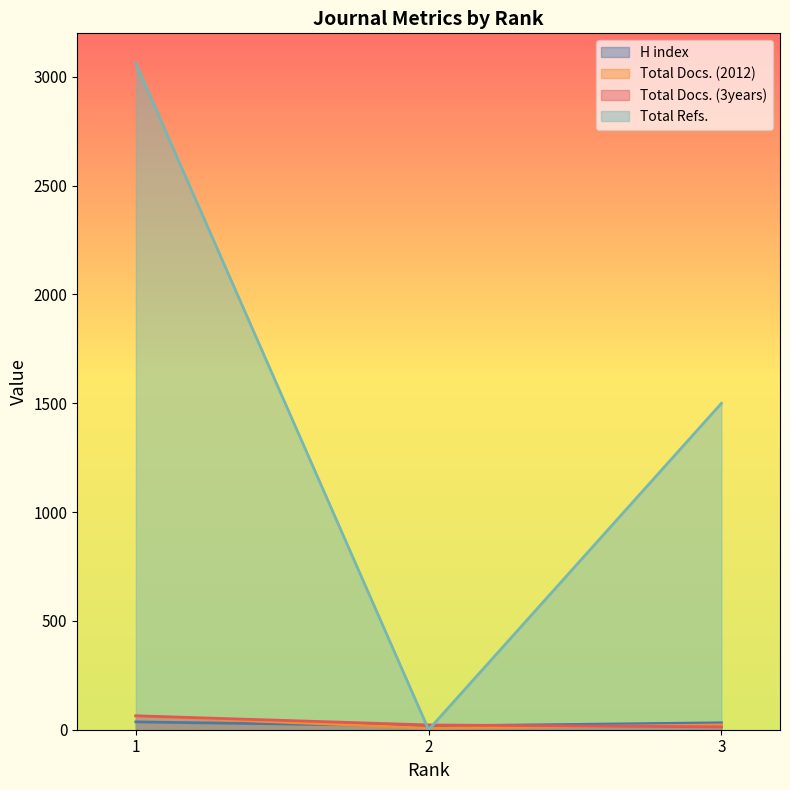

How many data points in Total Refs. are above 1500?

1